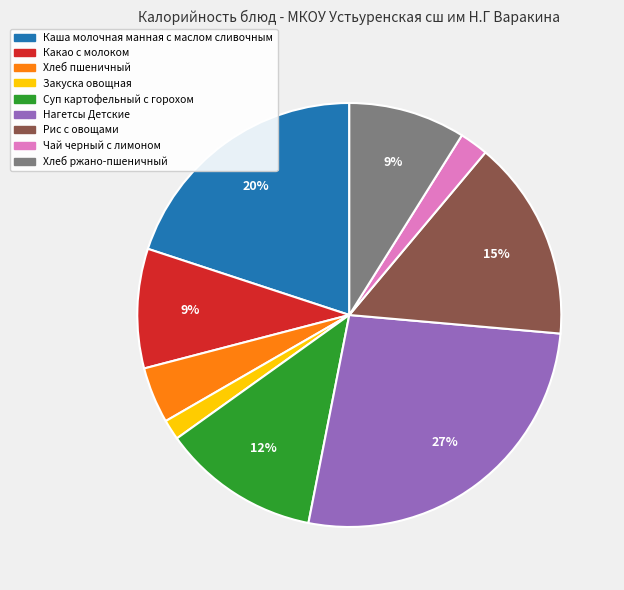

Combined, do Каша молочная манная с маслом сливочным and Нагетсы Детские account for over 50%?

No